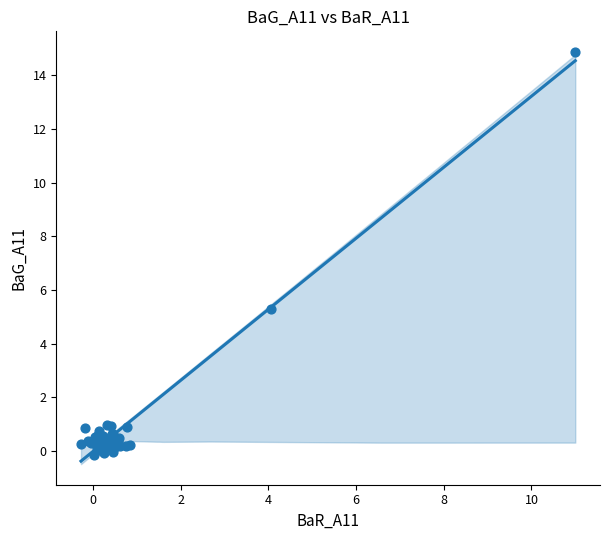

What Y value in the scatter plot is closest to 7?

5.3